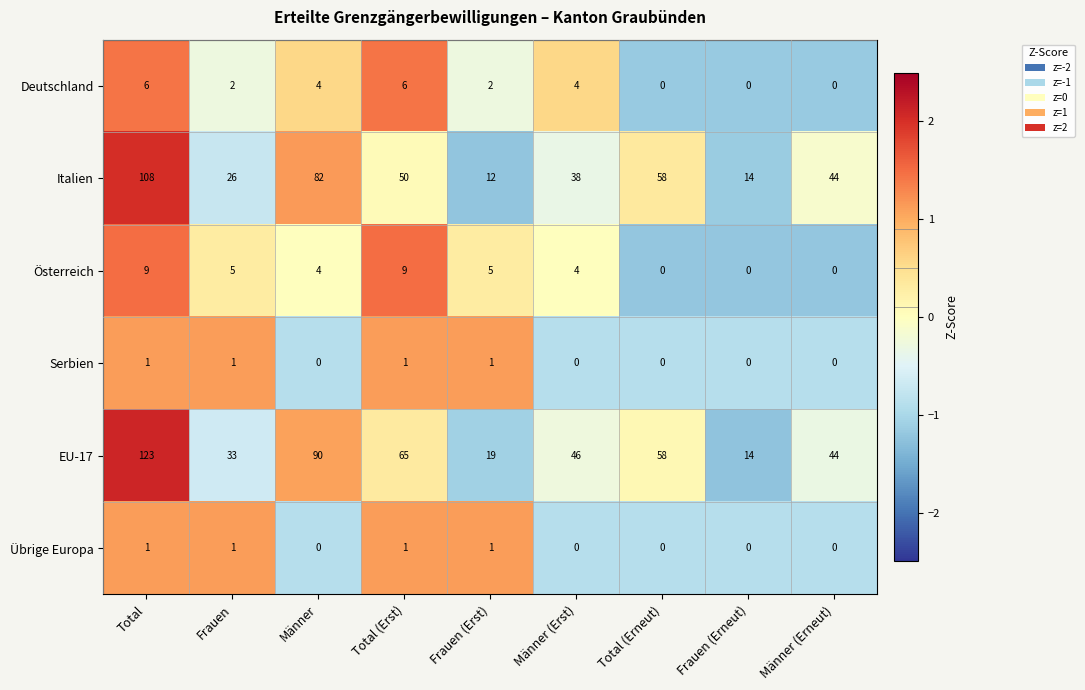

Between Total and Frauen, which series saw the biggest shift?

EU-17